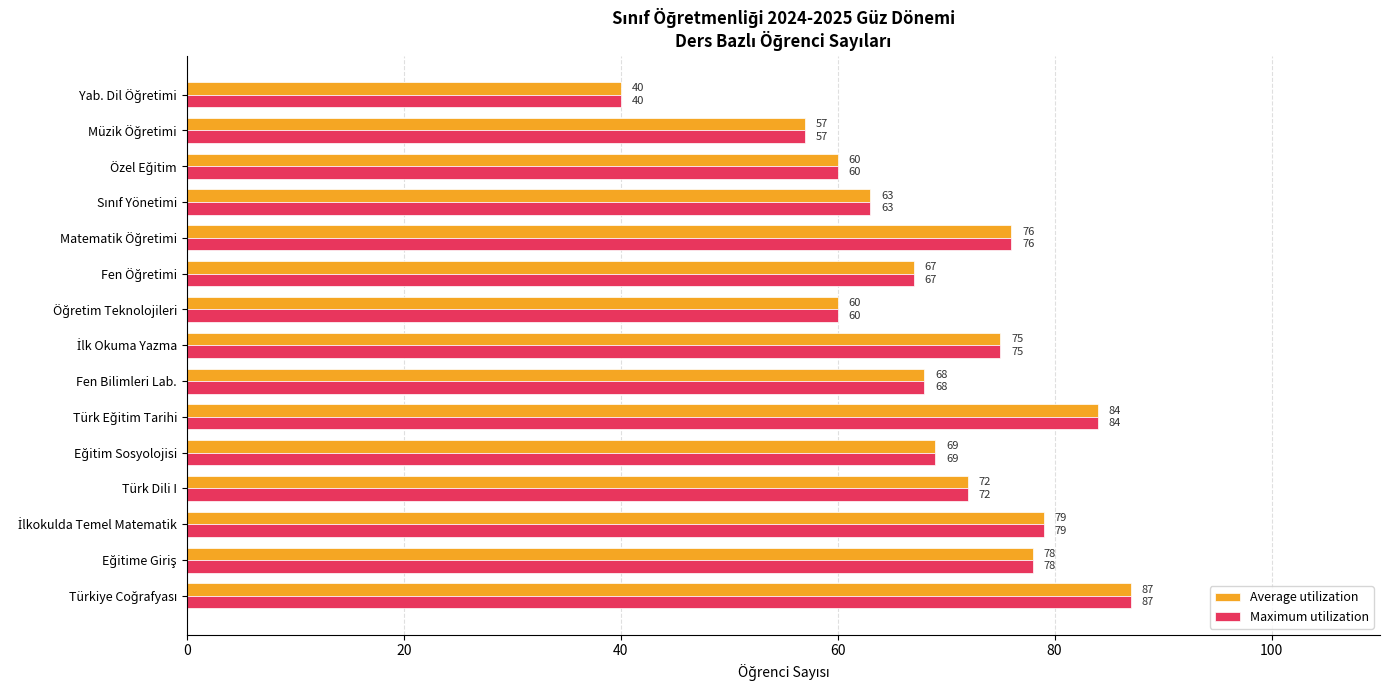

What is the sum of all Maximum utilization values?

1035